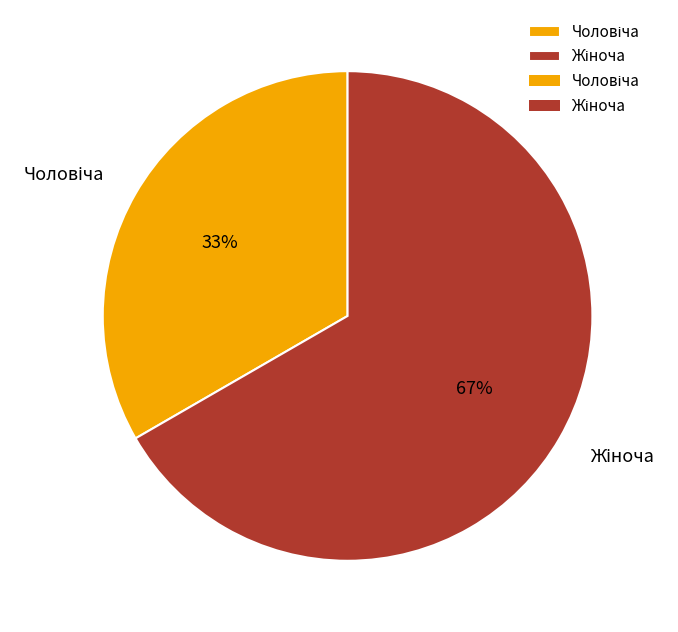

To the nearest percent, what is the average slice percentage?

50%